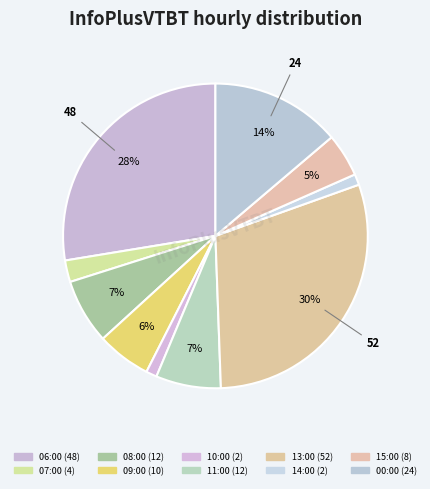

To the nearest percent, what portion does 15:00 represent?

5%